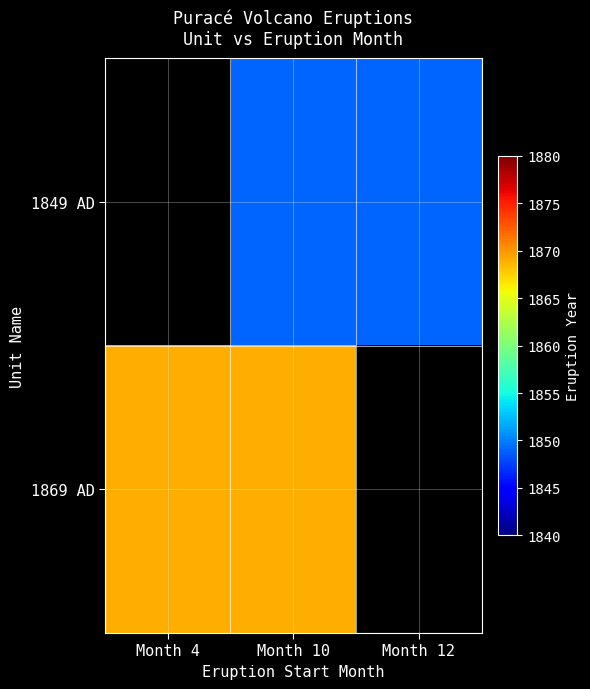

Is it true that 1849 AD equals 1849.0 at Month 10?

True